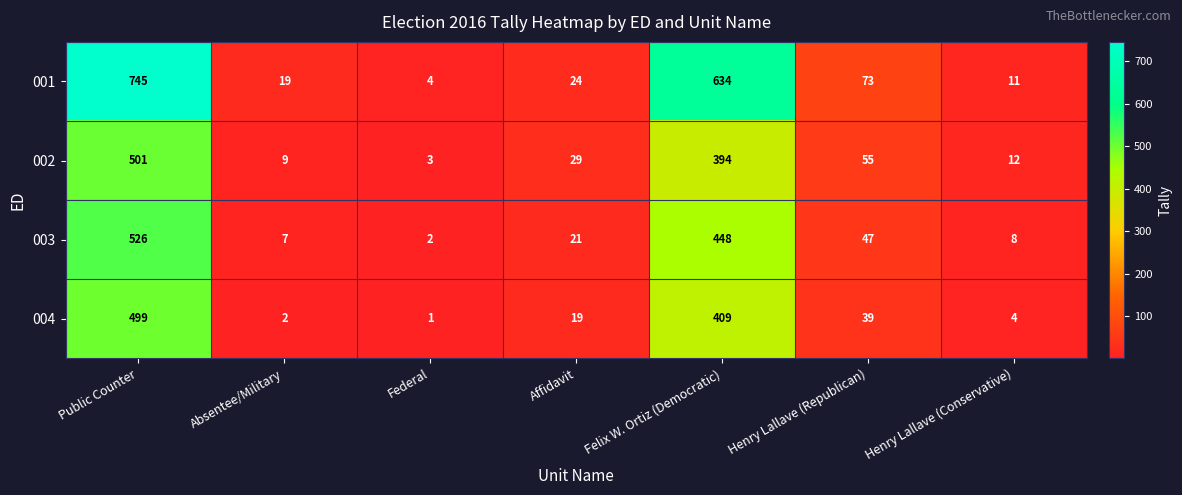

Count the number of categories in the chart.

7